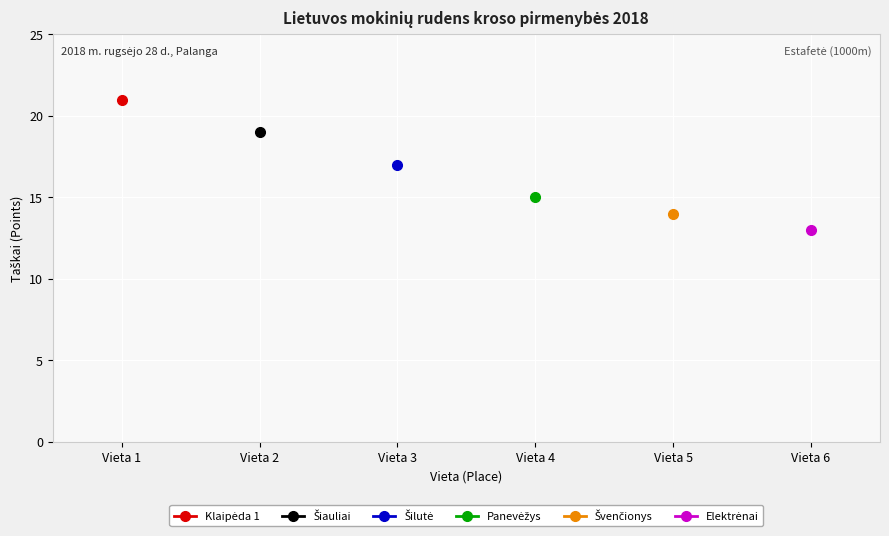

What is the value of the Elektrėnai point at the 6th from the left?

13.0